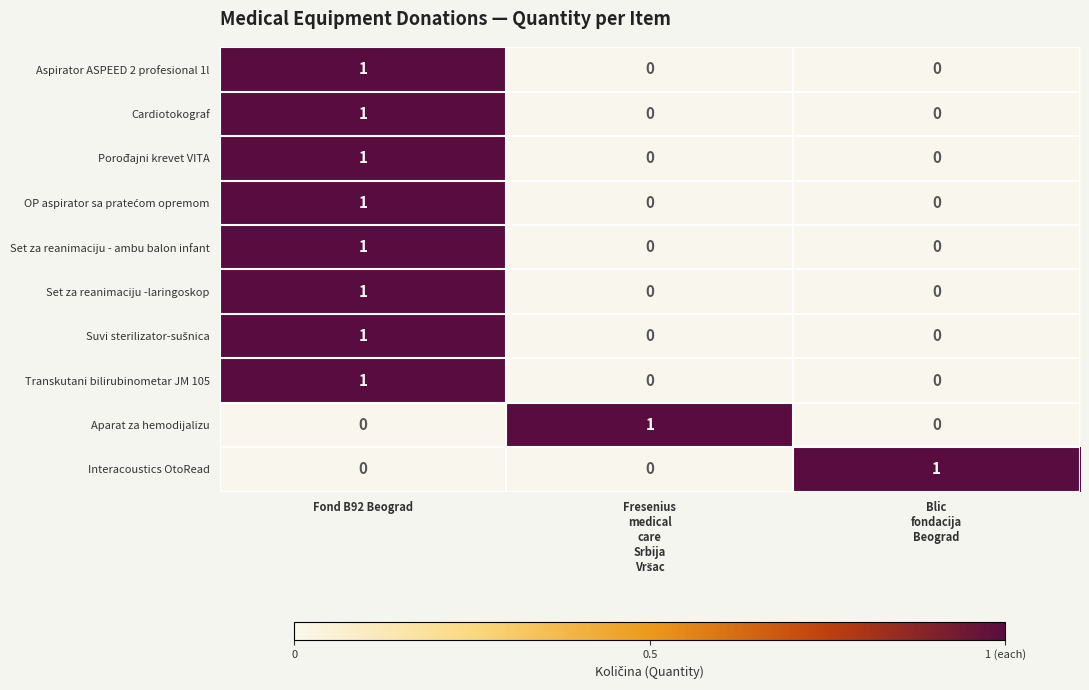

Is the value of Cardiotokograf at Fond B92 Beograd greater than the value of Aparat za hemodijalizu at Fond B92 Beograd?

Yes